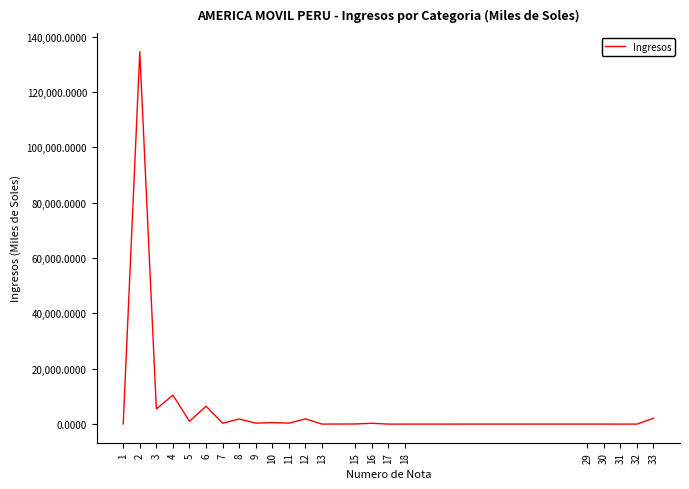

How many series are shown in this chart?

1